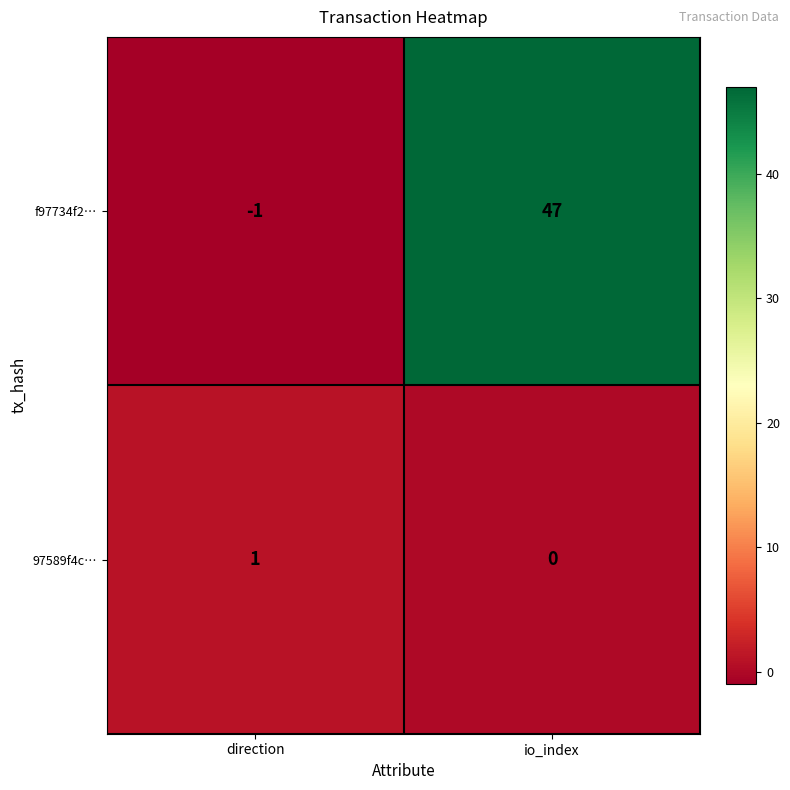

Reading right to left, what are all the values shown in this chart?

f97734f2…: io_index=47	direction=-1
97589f4c…: io_index=0	direction=1